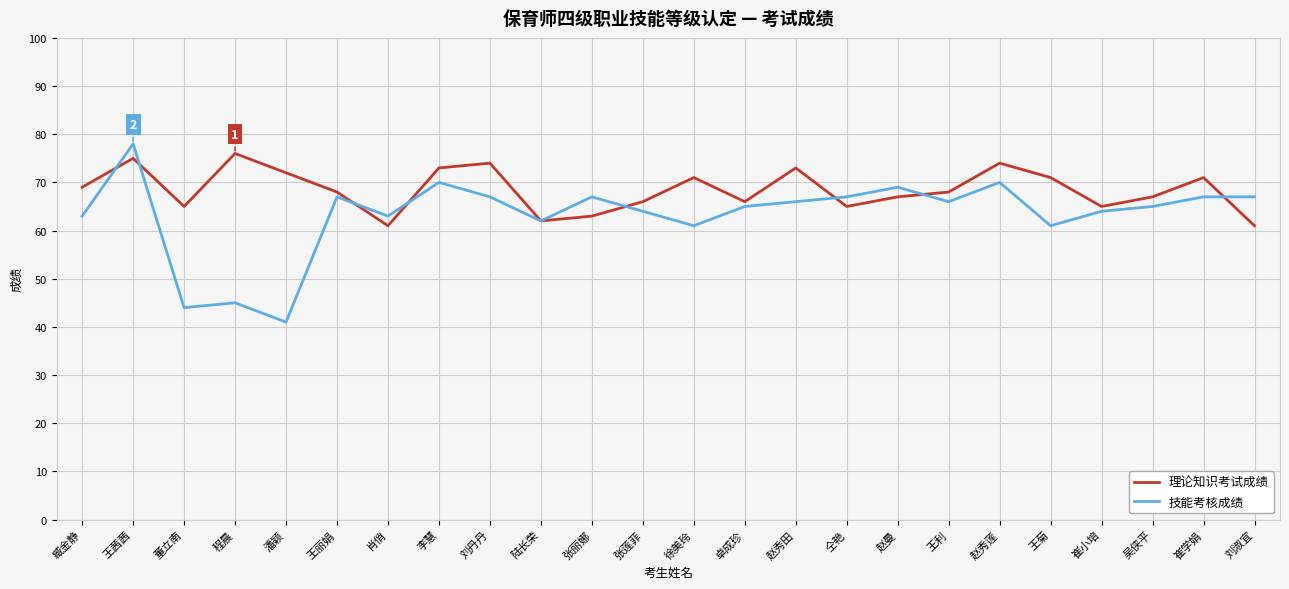

Where does the 技能考核成绩 series first go above 66?

王茜茜